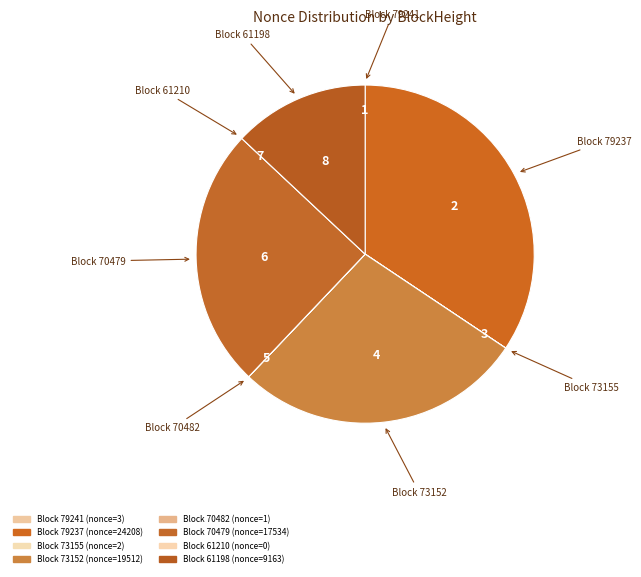

How many segments does this pie chart have?

8